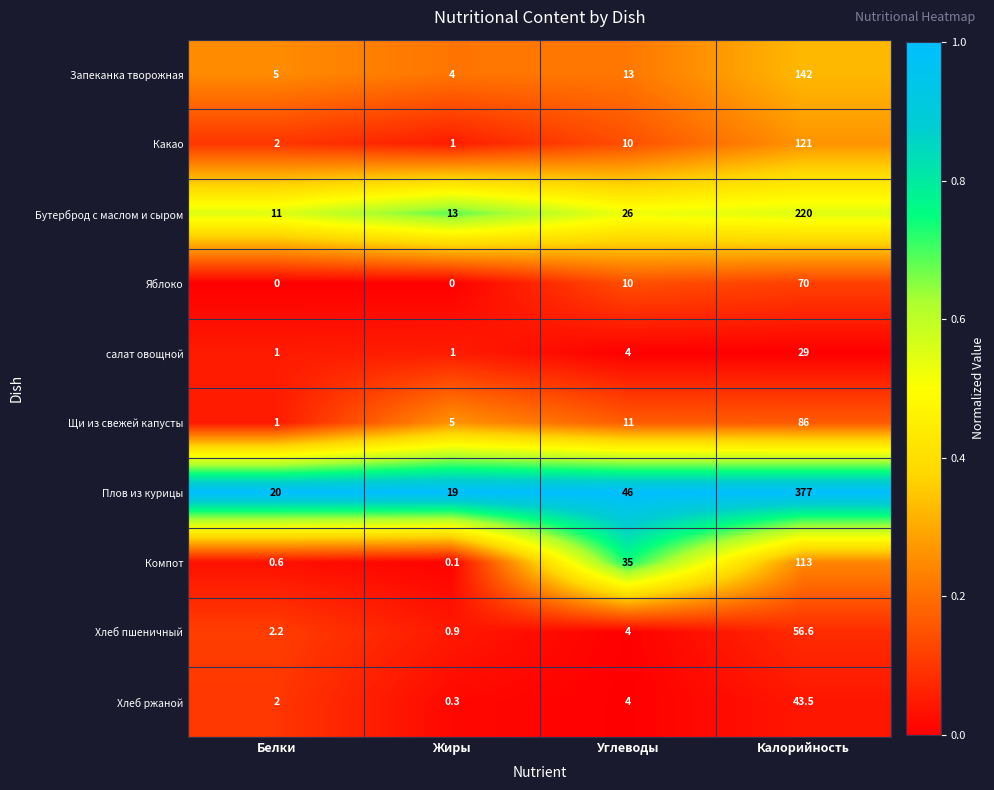

Which series has the largest total across all categories?

Плов из курицы